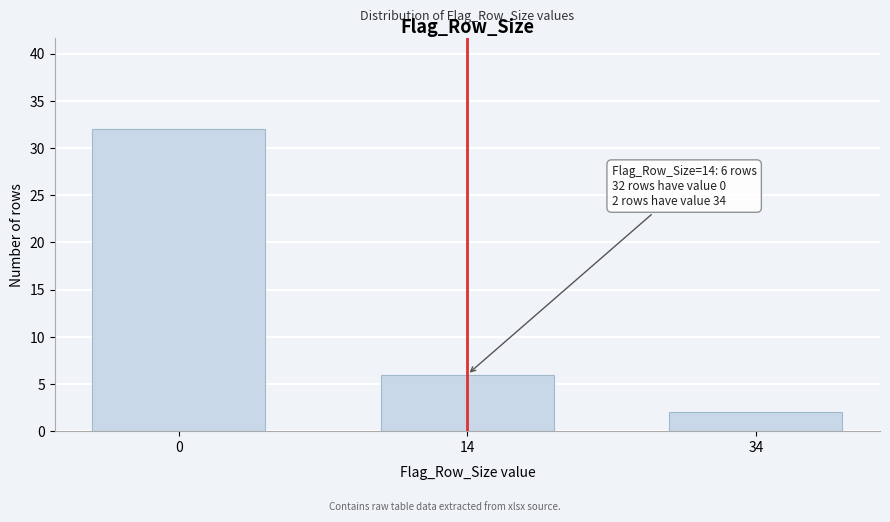

Reading left to right, list all the values displayed in this chart.

0=32	14=6	34=2